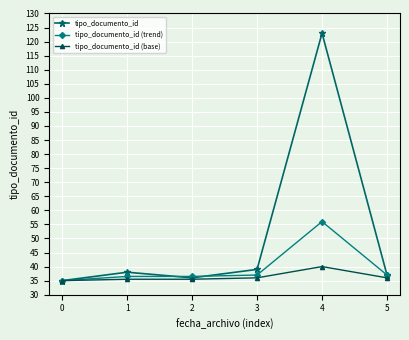

What is the average value of the tipo_documento_id (base) series?

36.3